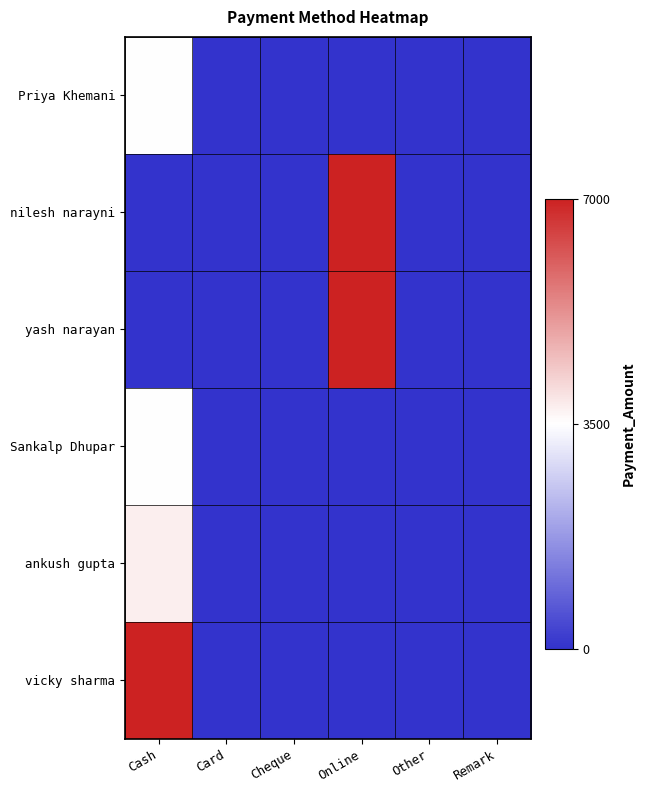

Reading left to right, what are all the values shown in this chart?

Priya Khemani: Cash=3500	Card=0	Cheque=0	Online=0	Other=0	Remark=0
nilesh narayni: Cash=0	Card=0	Cheque=0	Online=7000	Other=0	Remark=0
yash narayan: Cash=0	Card=0	Cheque=0	Online=7000	Other=0	Remark=0
Sankalp Dhupar: Cash=3500	Card=0	Cheque=0	Online=0	Other=0	Remark=0
ankush gupta: Cash=3750	Card=0	Cheque=0	Online=0	Other=0	Remark=0
vicky sharma: Cash=7000	Card=0	Cheque=0	Online=0	Other=0	Remark=0